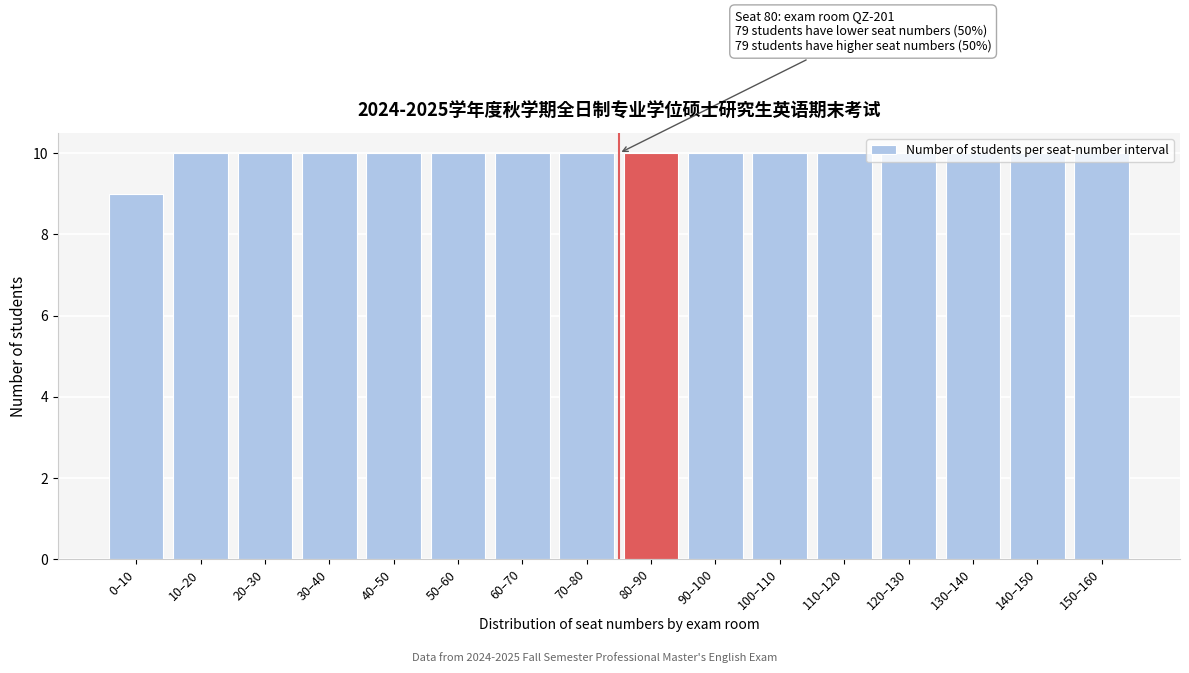

What is the sum of all values?

159